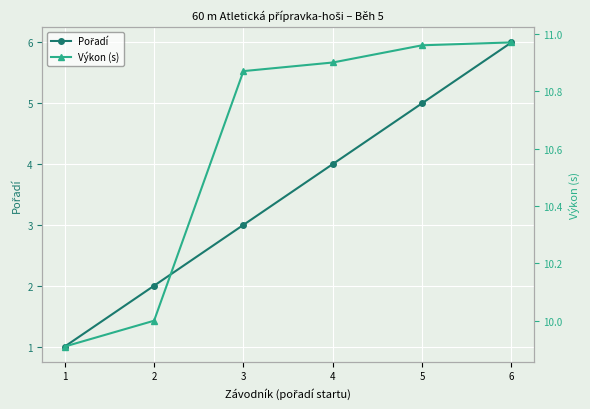

Between 3 and 5, which series saw the biggest shift?

Pořadí